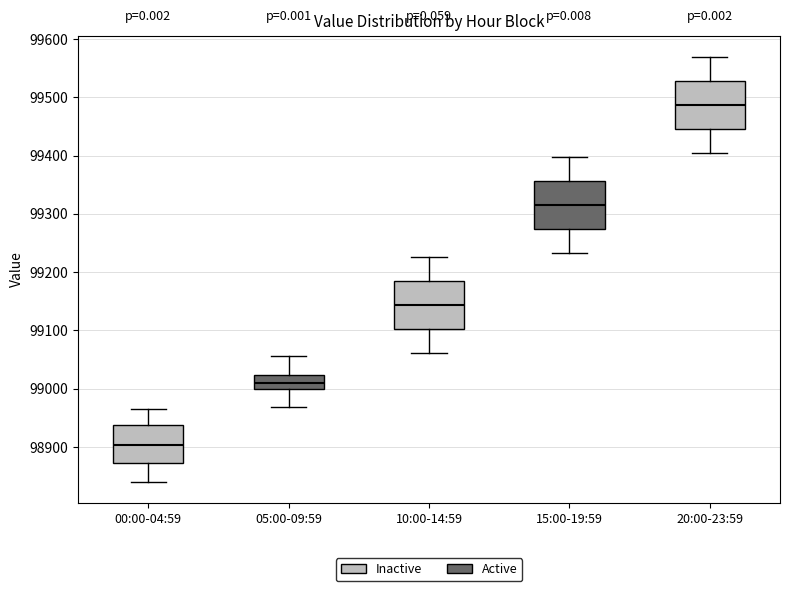

Which box's median line is the lowest?

00:00-04:59